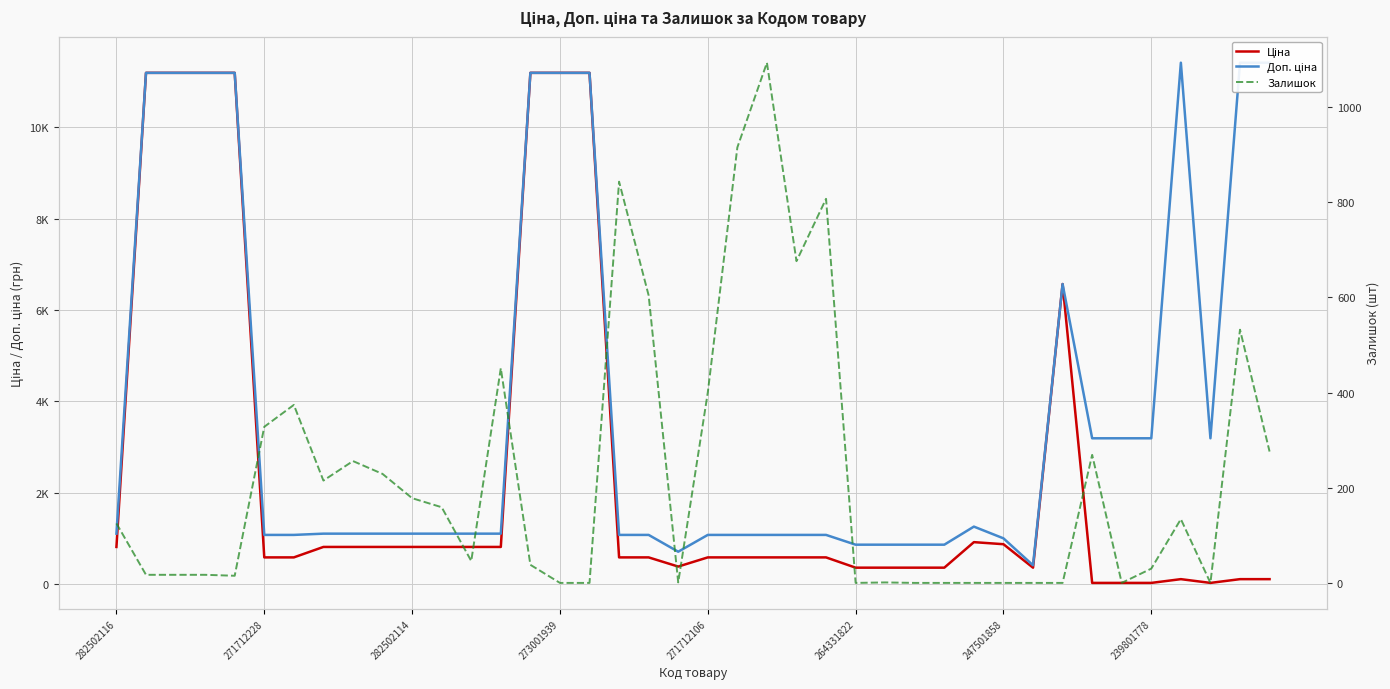

After their last crossing, which series has the higher values: Залишок or Доп. ціна?

Доп. ціна